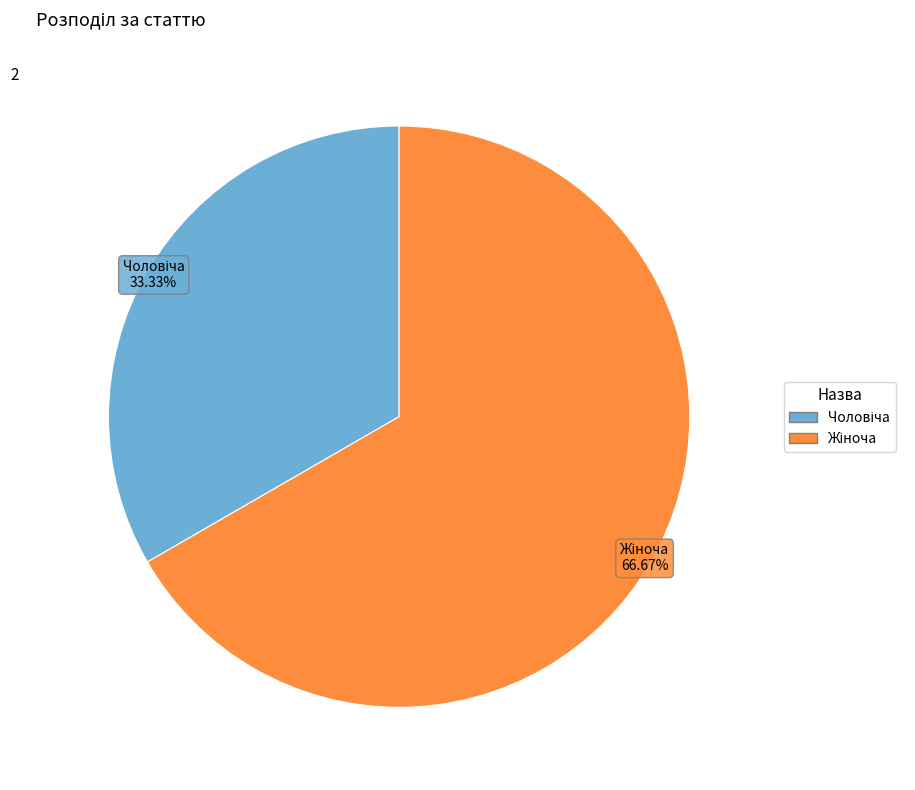

Does any single category account for the majority?

Yes